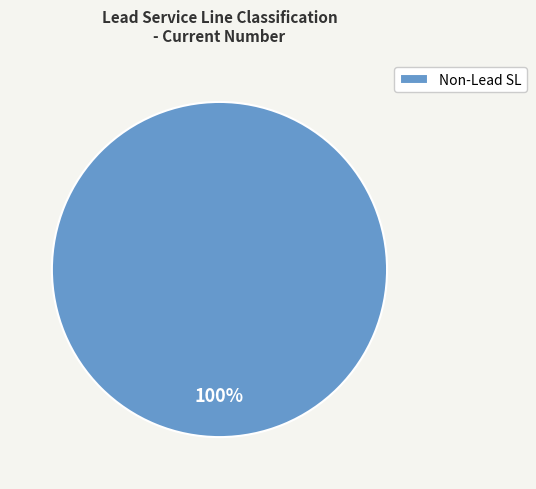

Which category accounts for the majority?

Non-Lead SL